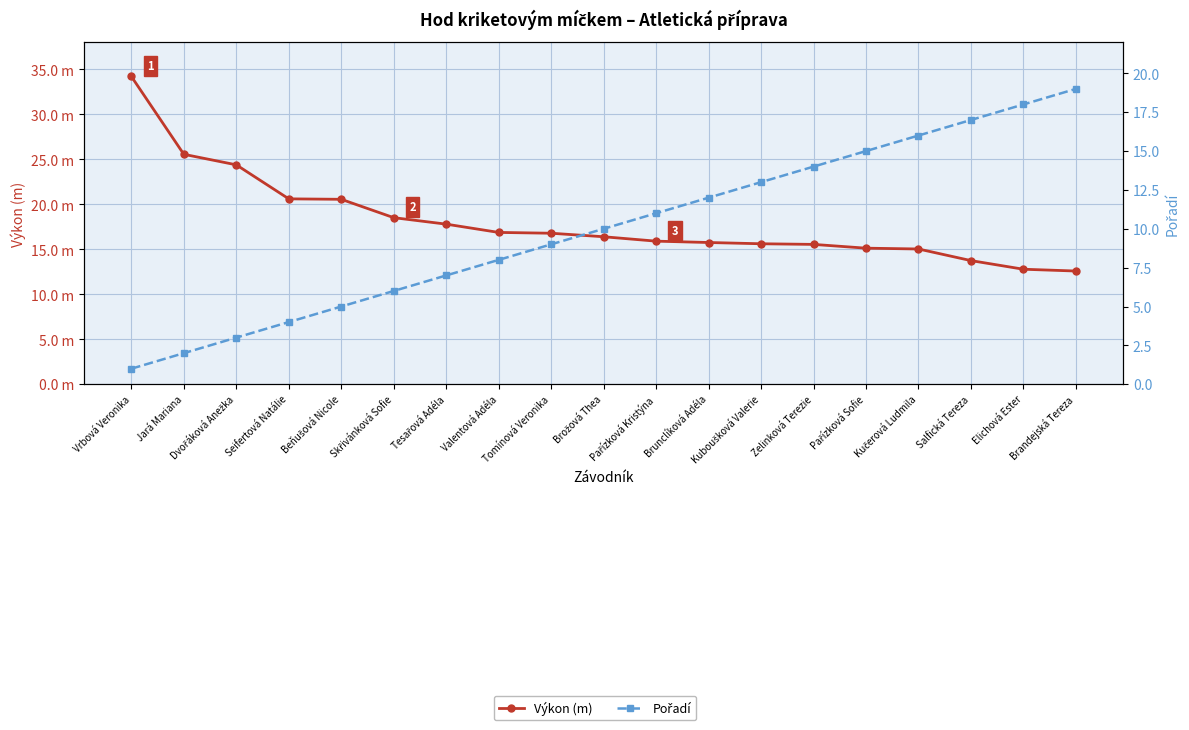

Which label corresponds to the smallest value in the chart?

Vrbová Veronika